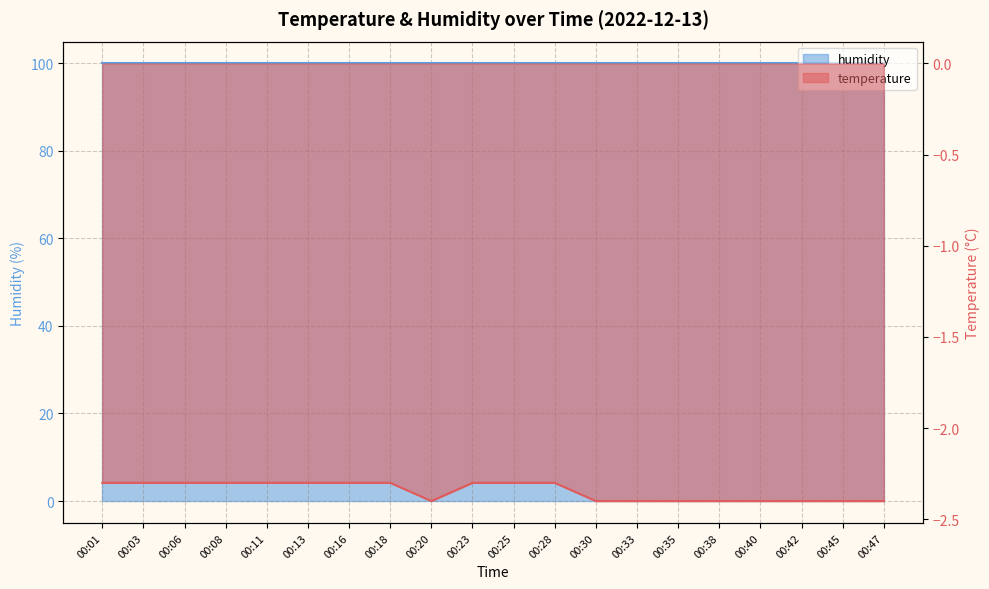

What is the smallest value displayed?

-2.4